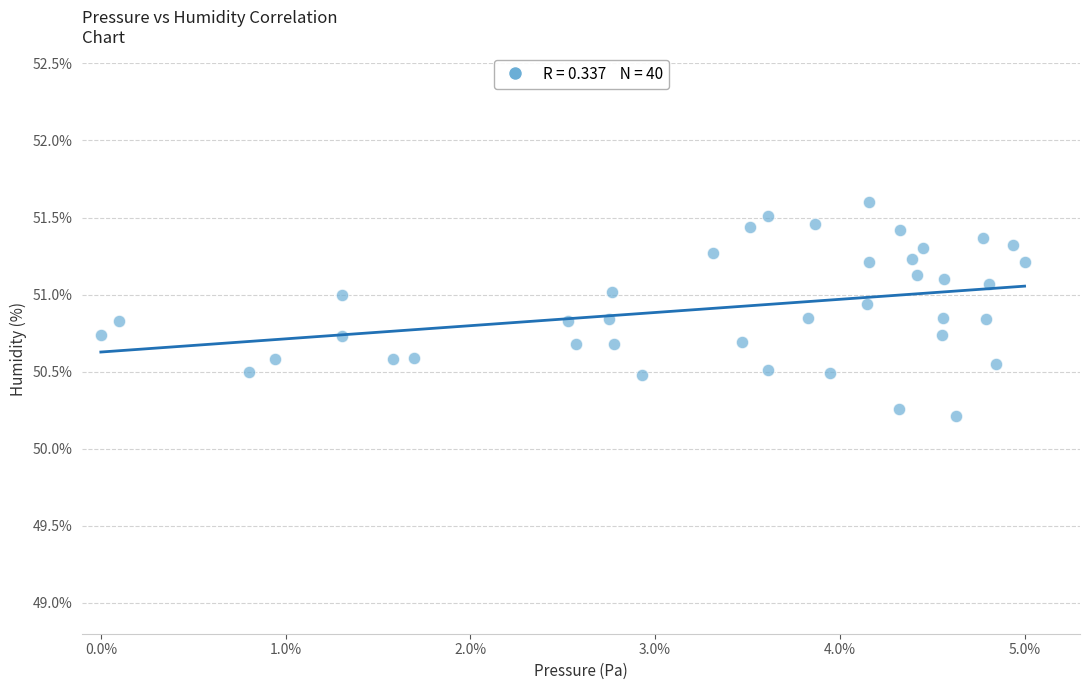

What is the range of Y values (max minus min)?

1.4